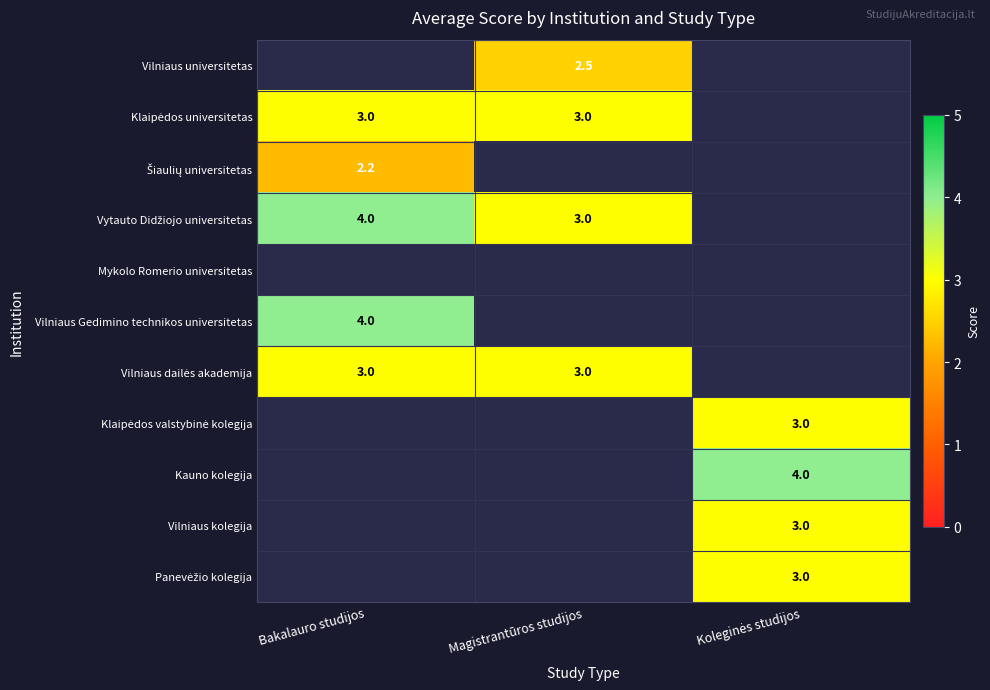

Which series has the widest spread of values?

Vytauto Didžiojo universitetas